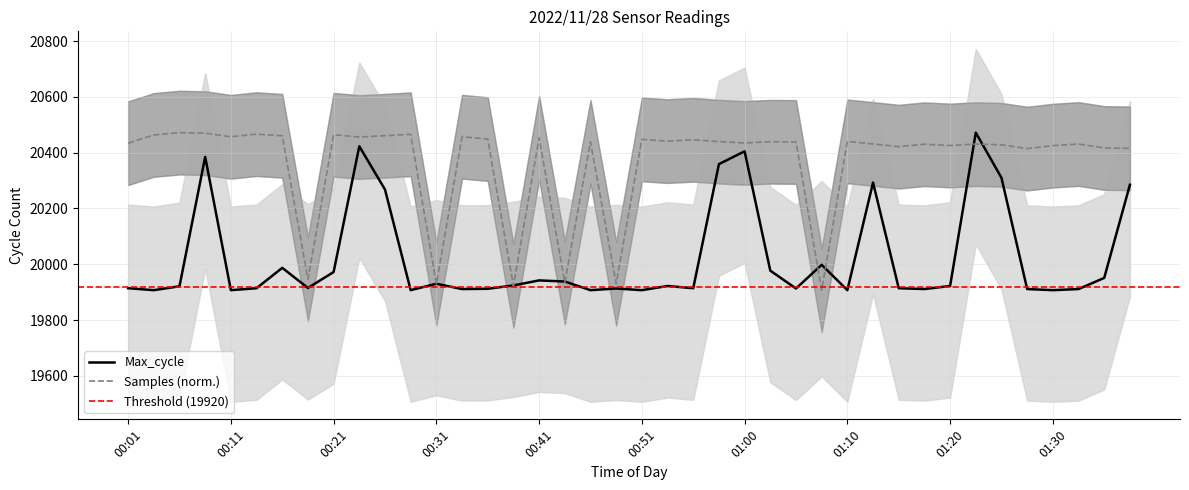

True or false: Max_cycle and Samples intersect in this chart.

True